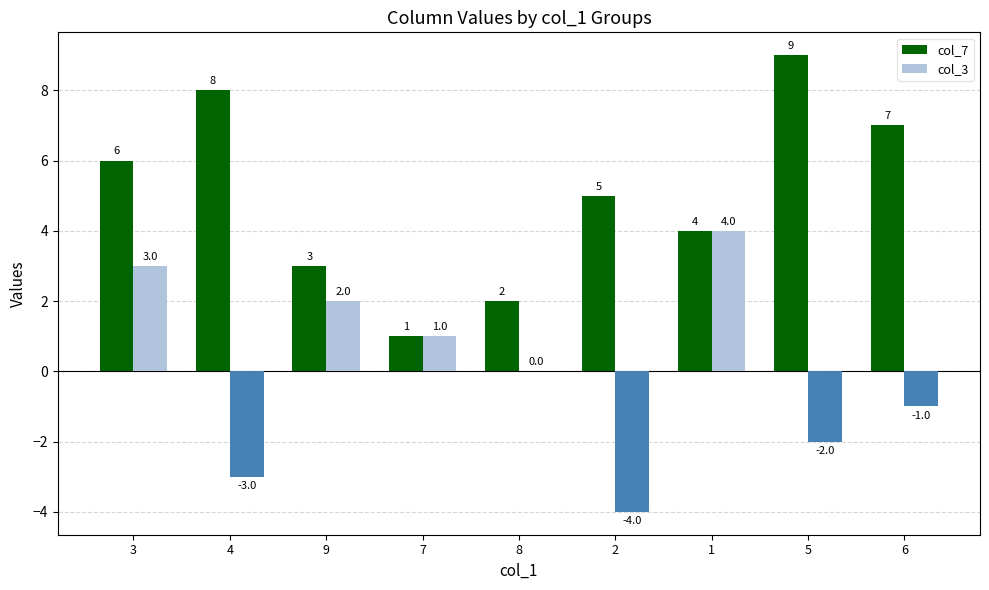

How many groups of bars are there?

9